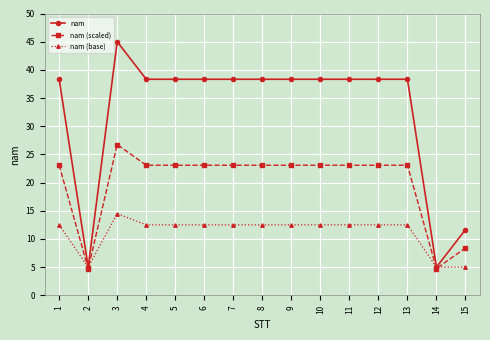

What is the value of the nam (scaled) point at the 6th from the left?

23.1